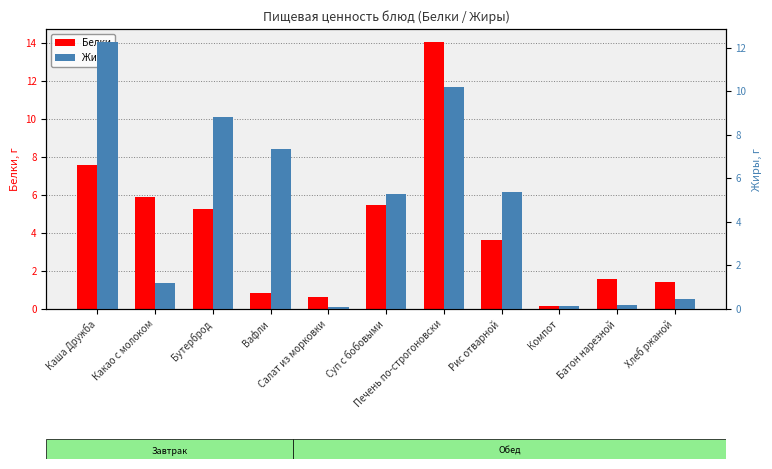

List the series in order of their peak value, lowest first.

Жиры, Белки